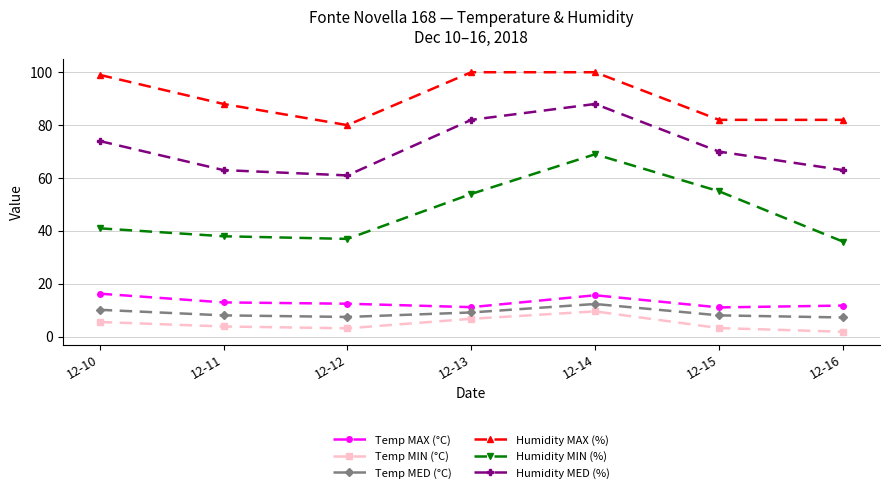

What is the highest value of the Humidity MIN (%) series?

69.0